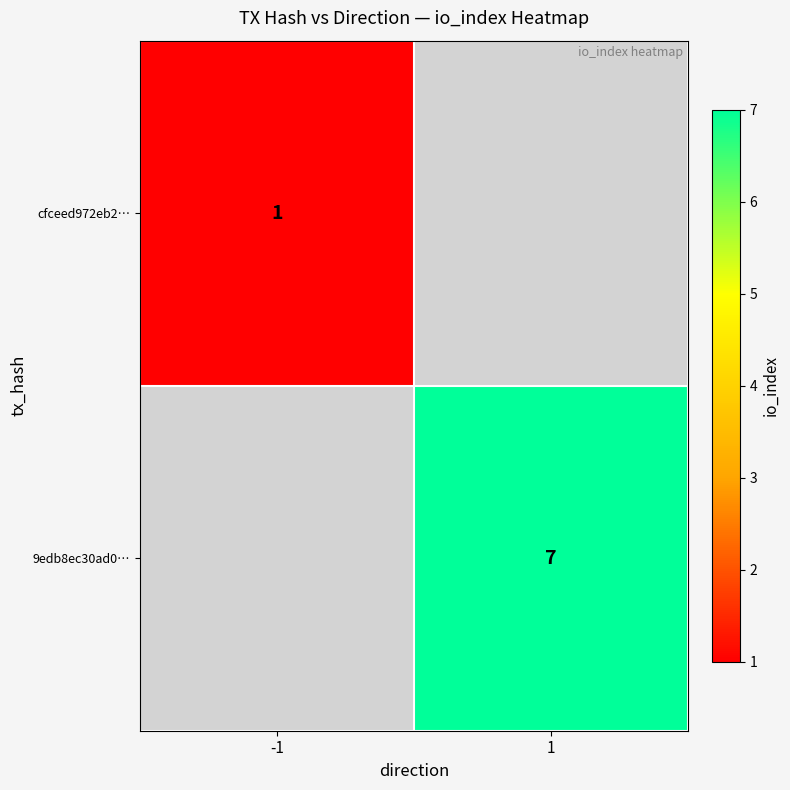

At how many categories does at least one series exceed -229?

2